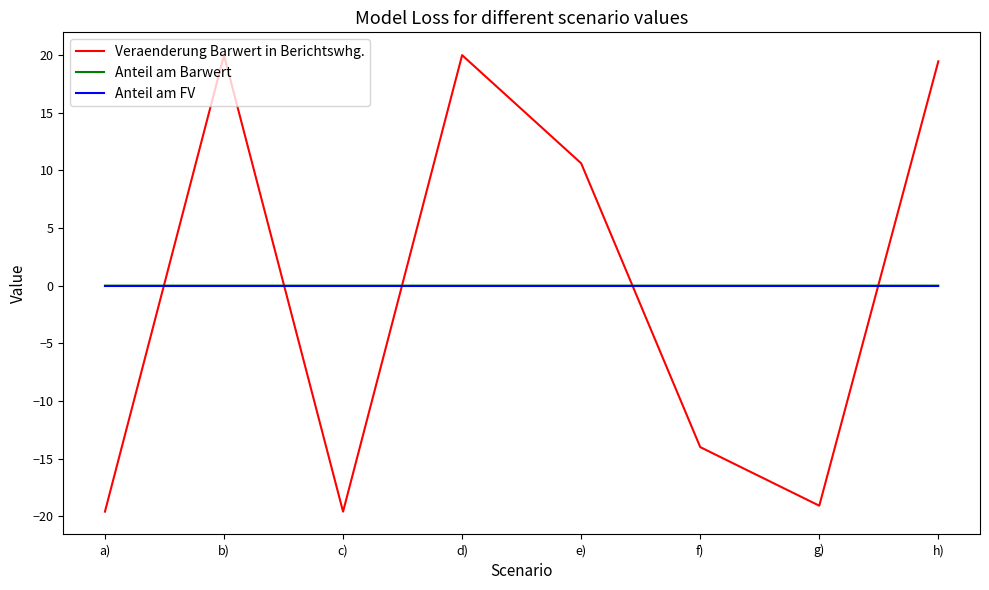

Which series has the largest range (max minus min)?

Veraenderung Barwert in Berichtswhg.